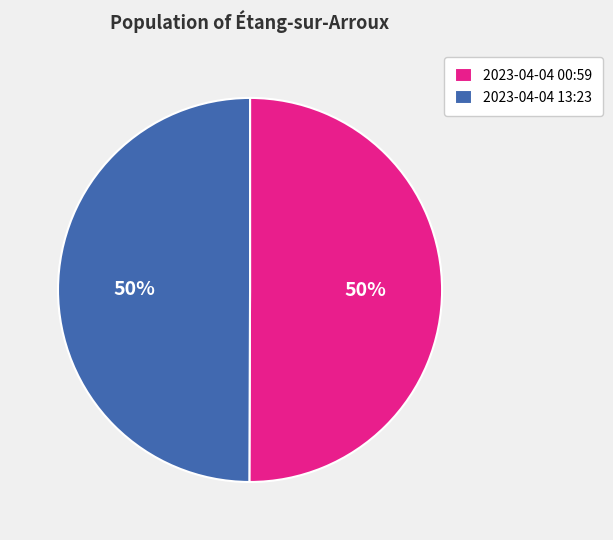

Count the number of slices in the pie.

2